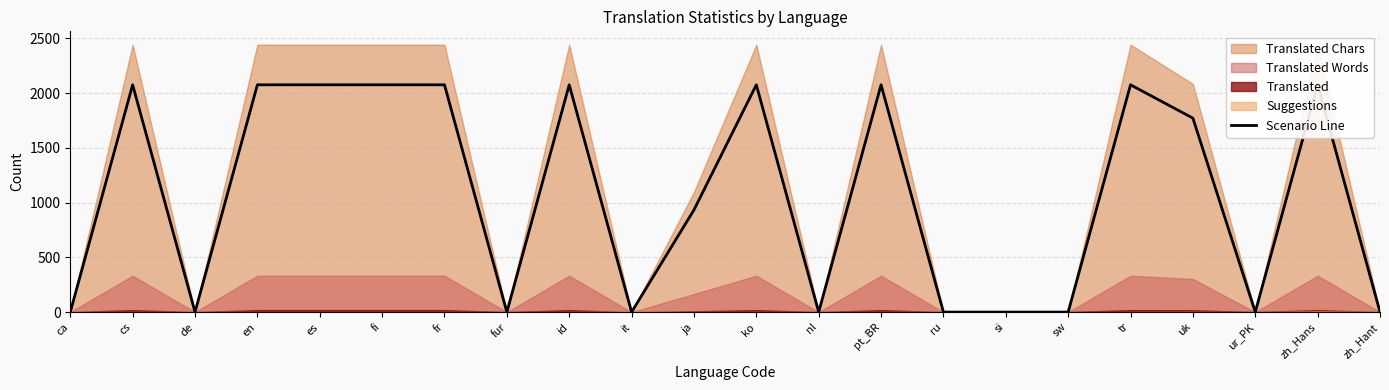

Between de and ca, which is larger?

de